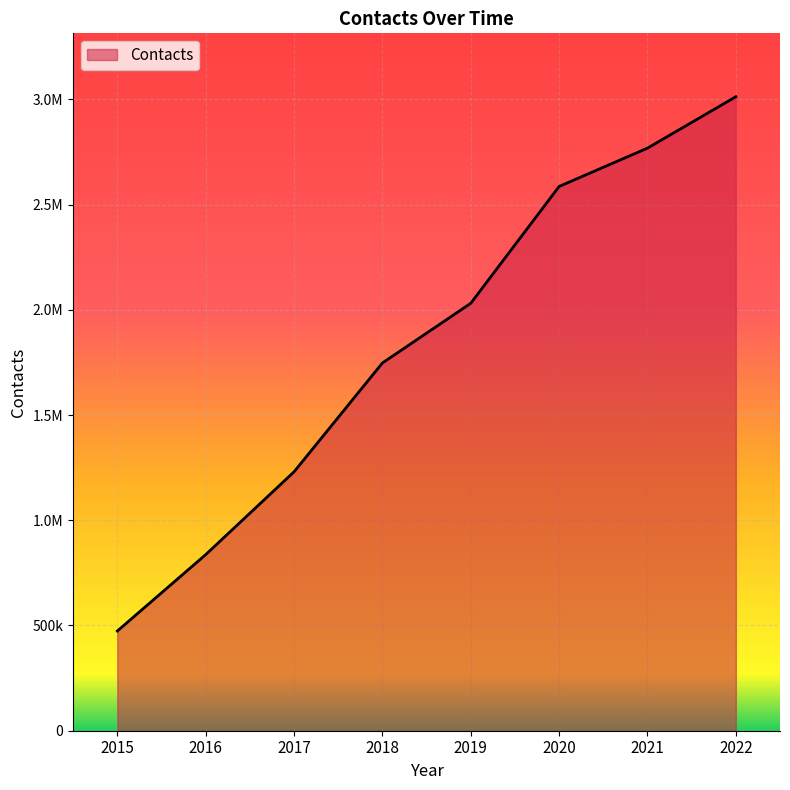

Reading right to left, transcribe all the data shown in this chart.

2022=3012348	2021=2768062	2020=2586020	2019=2030803	2018=1747325	2017=1230234	2016=836643	2015=473738